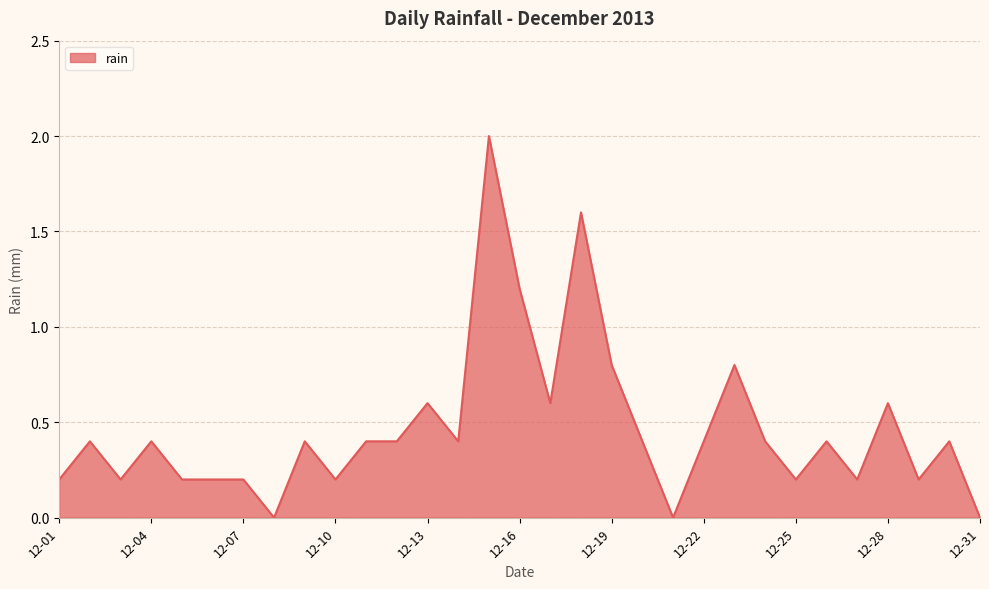

What is the maximum value shown in the chart?

2.0